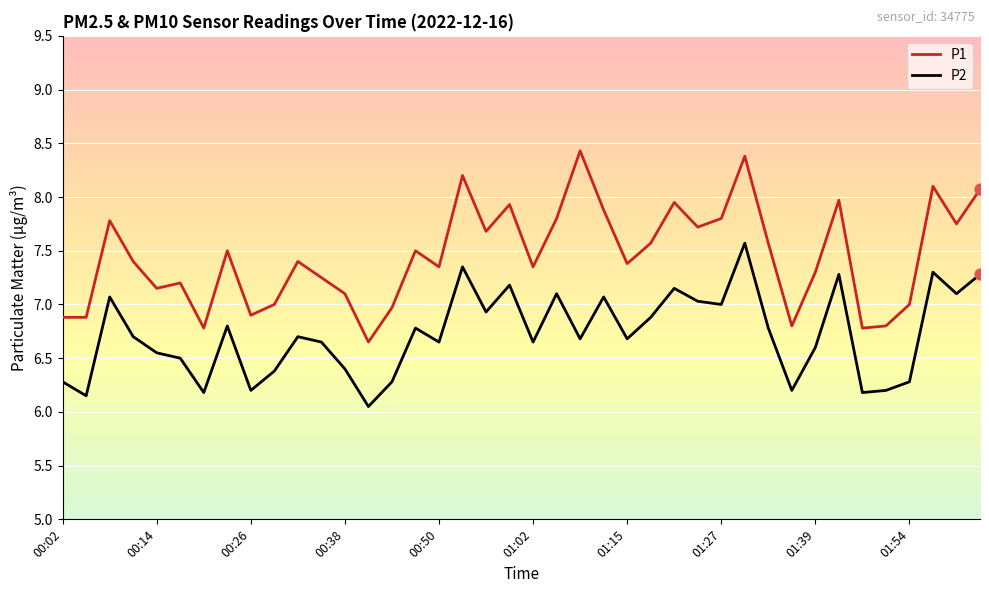

Which series has the largest range (max minus min)?

P1